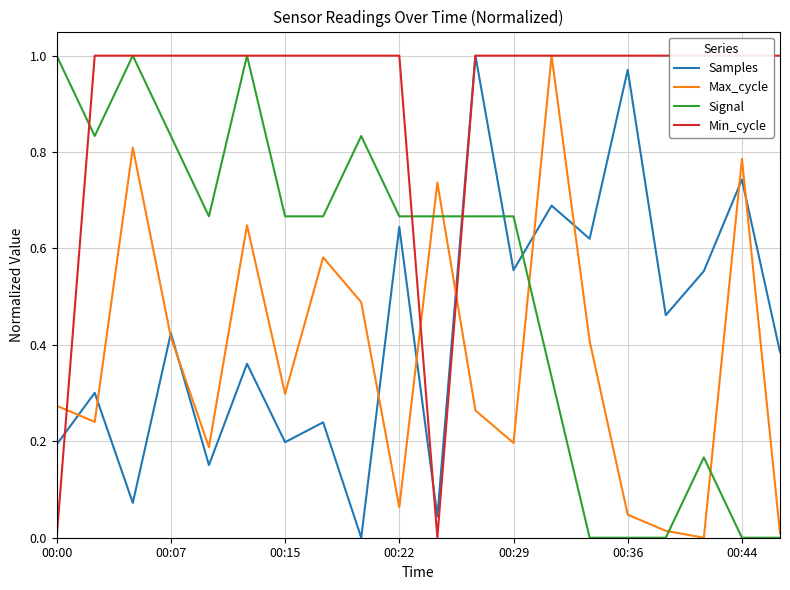

What is the difference between the maximum and minimum values in the Max_cycle series?

1.0